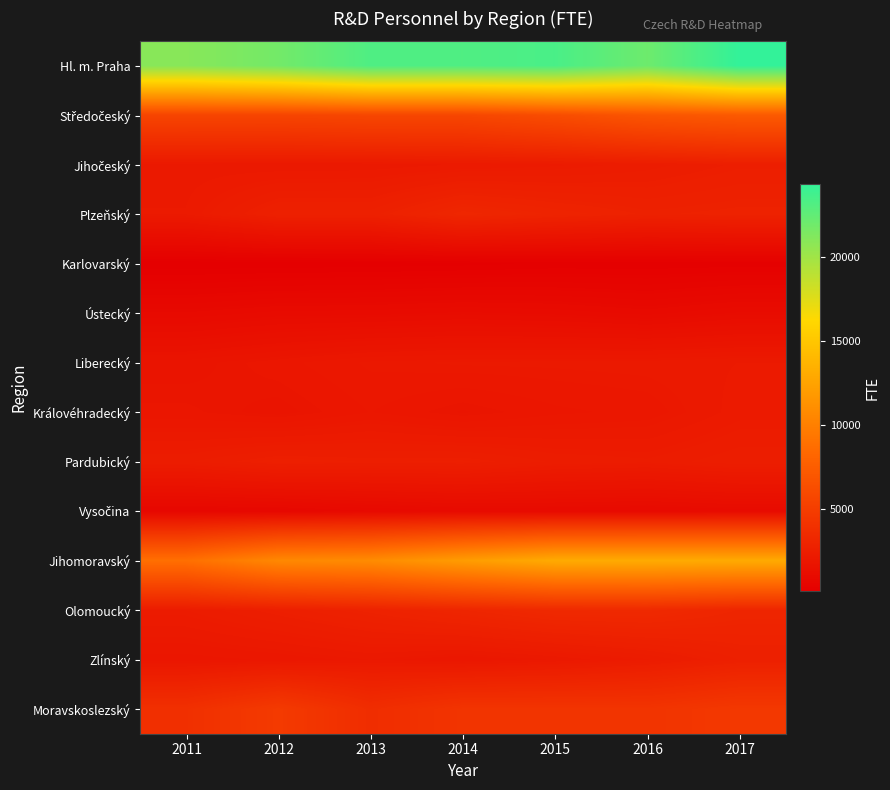

Rank the series at 2013 from lowest to highest value.

Karlovarský, Vysočina, Ústecký, Královéhradecký, Liberecký, Zlínský, Jihočeský, Pardubický, Plzeňský, Olomoucký, Moravskoslezský, Středočeský, Jihomoravský, Hl. m. Praha